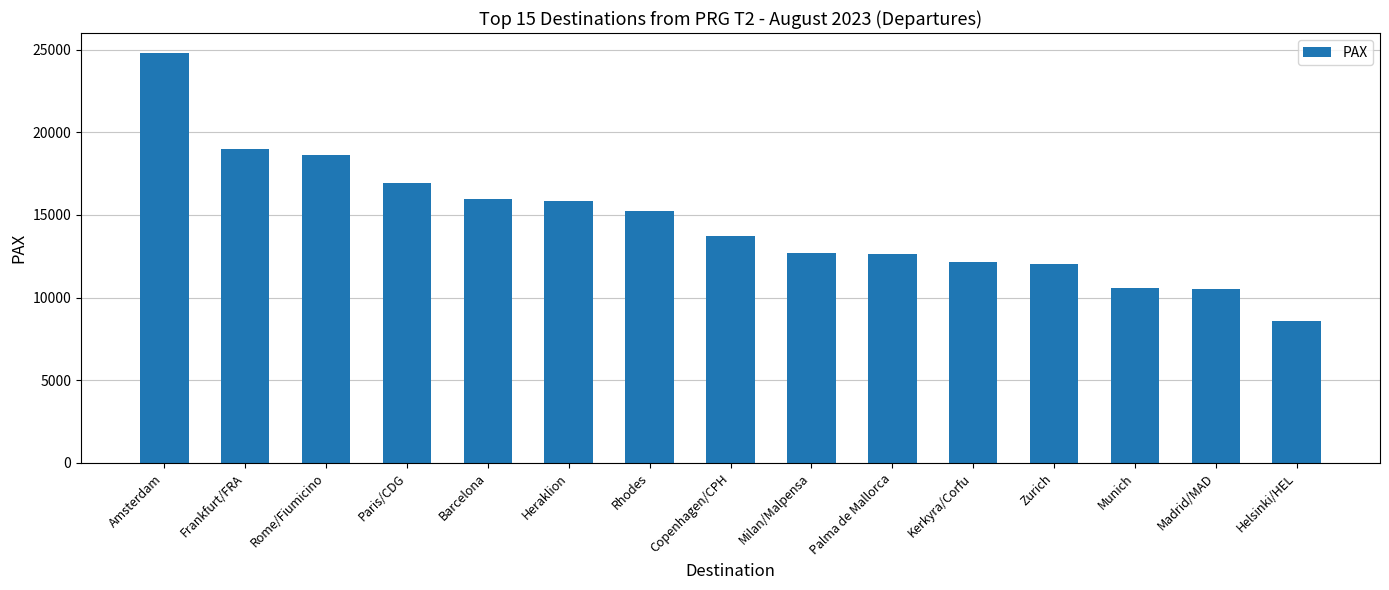

What is the change in value from Frankfurt/FRA to Paris/CDG?

-2032